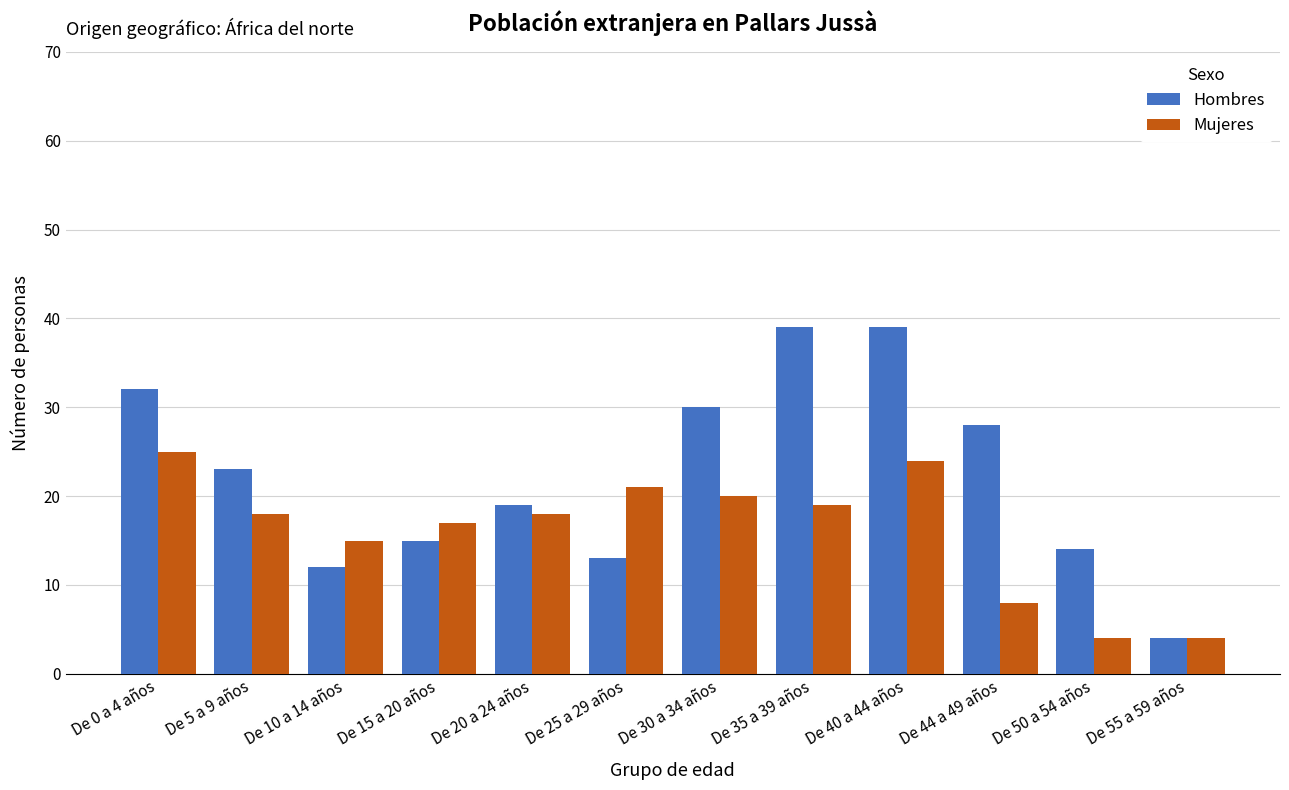

What is the difference between the Mujeres values at De 0 a 4 años and De 50 a 54 años?

21